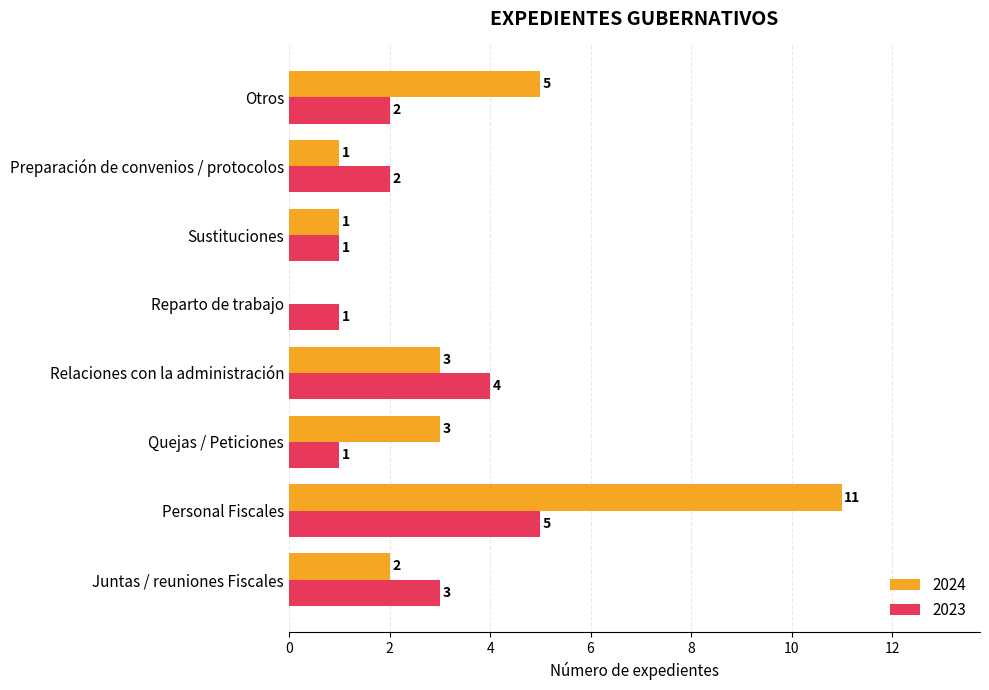

Which series has the largest total across all categories?

2024